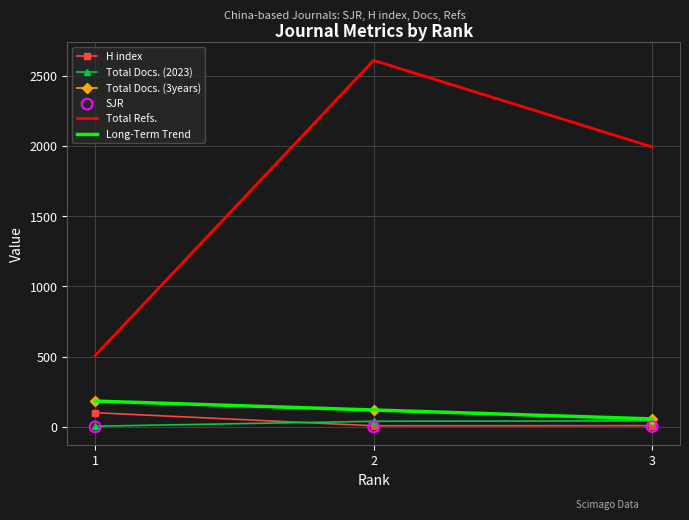

Which series has the widest spread of Y values?

Total Refs.